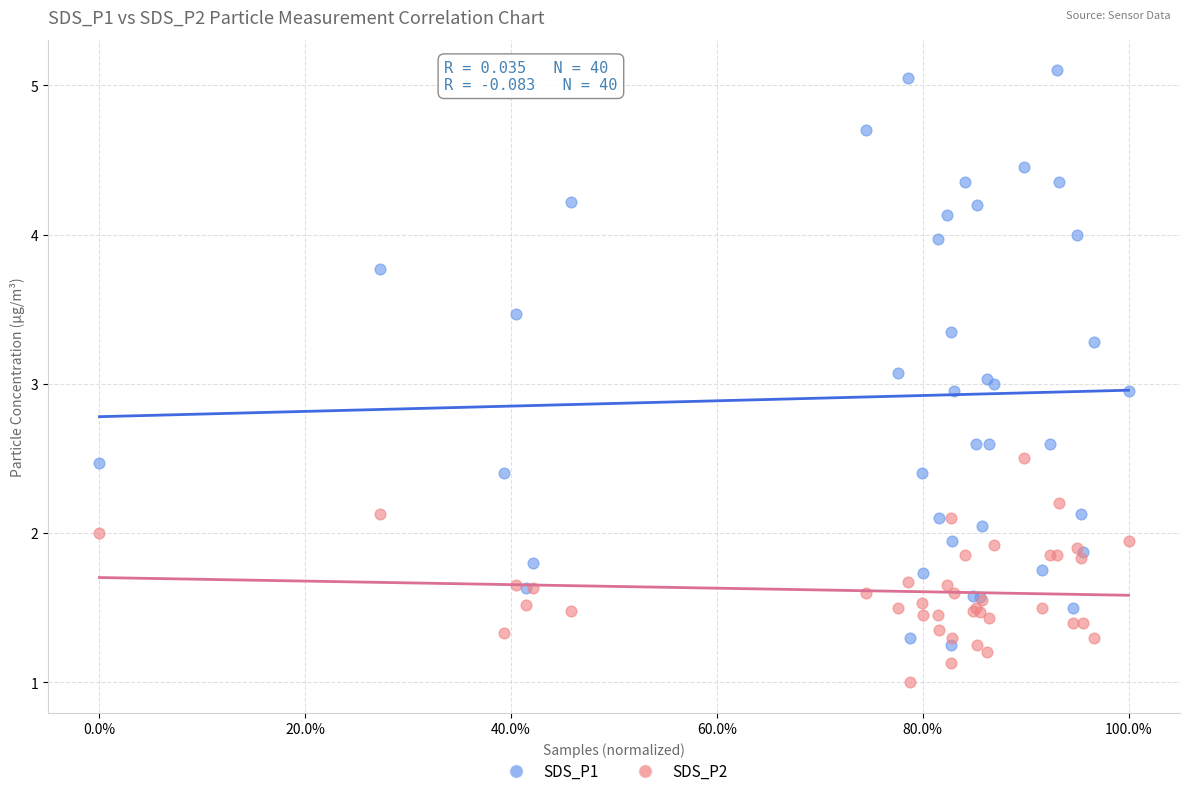

What is the X range (max minus min) for the scatter plot?

1.0